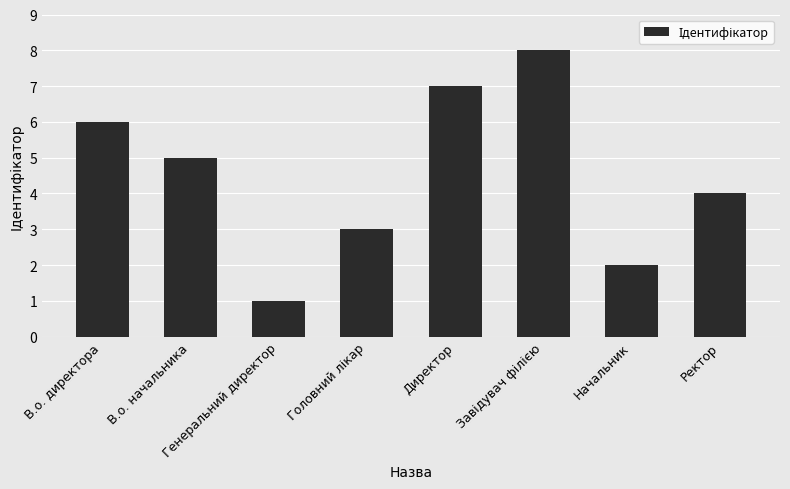

What is the change in value from В.о. директора to Директор?

+1